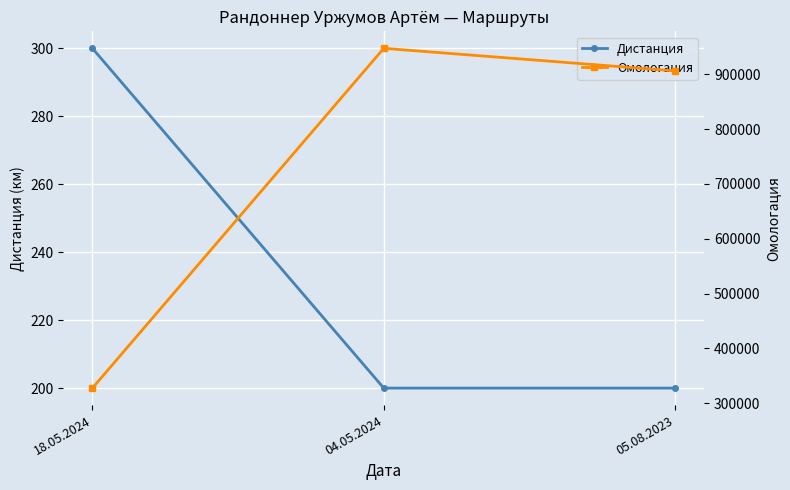

What is the sum of all Дистанция values?

700